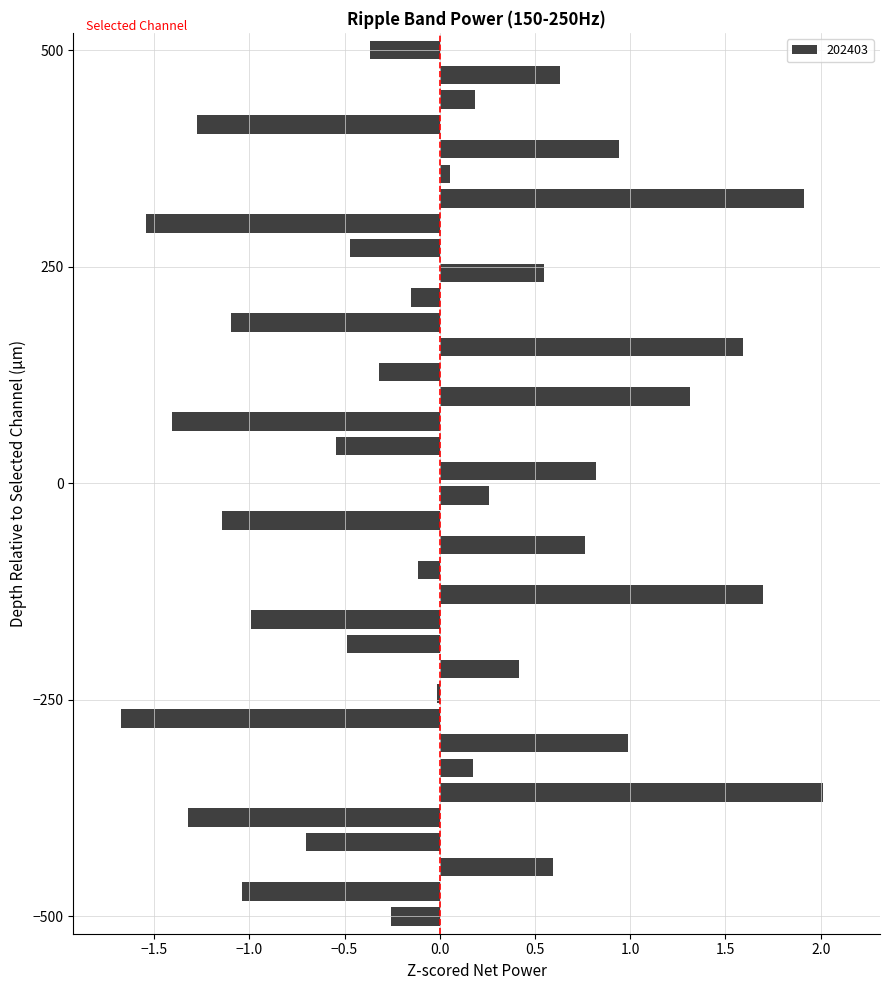

What is the difference between the maximum and second lowest values?

3.5